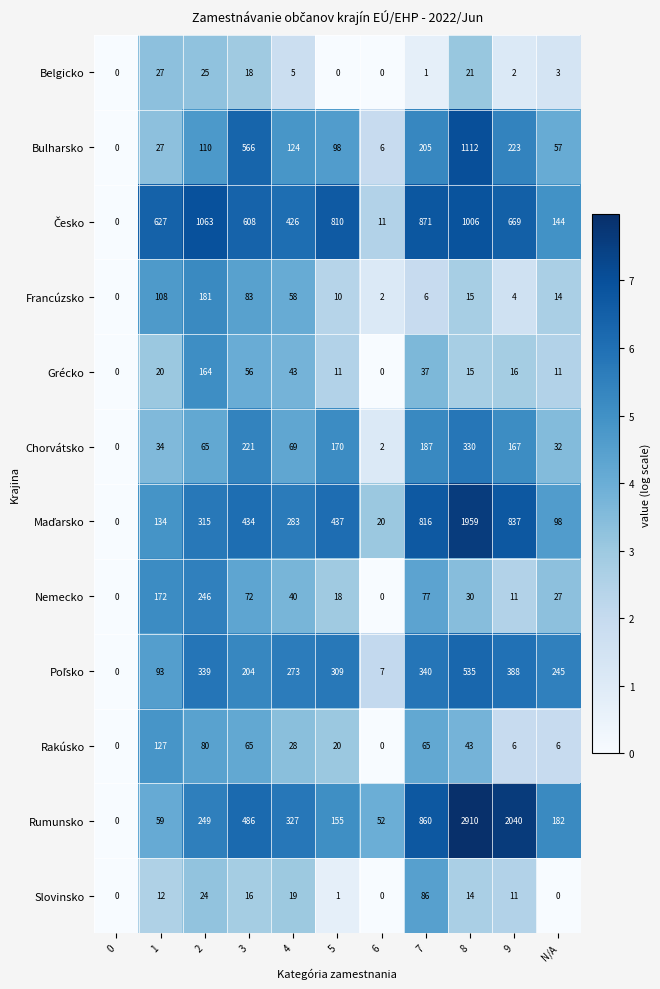

Which category has the highest value across all series?

8